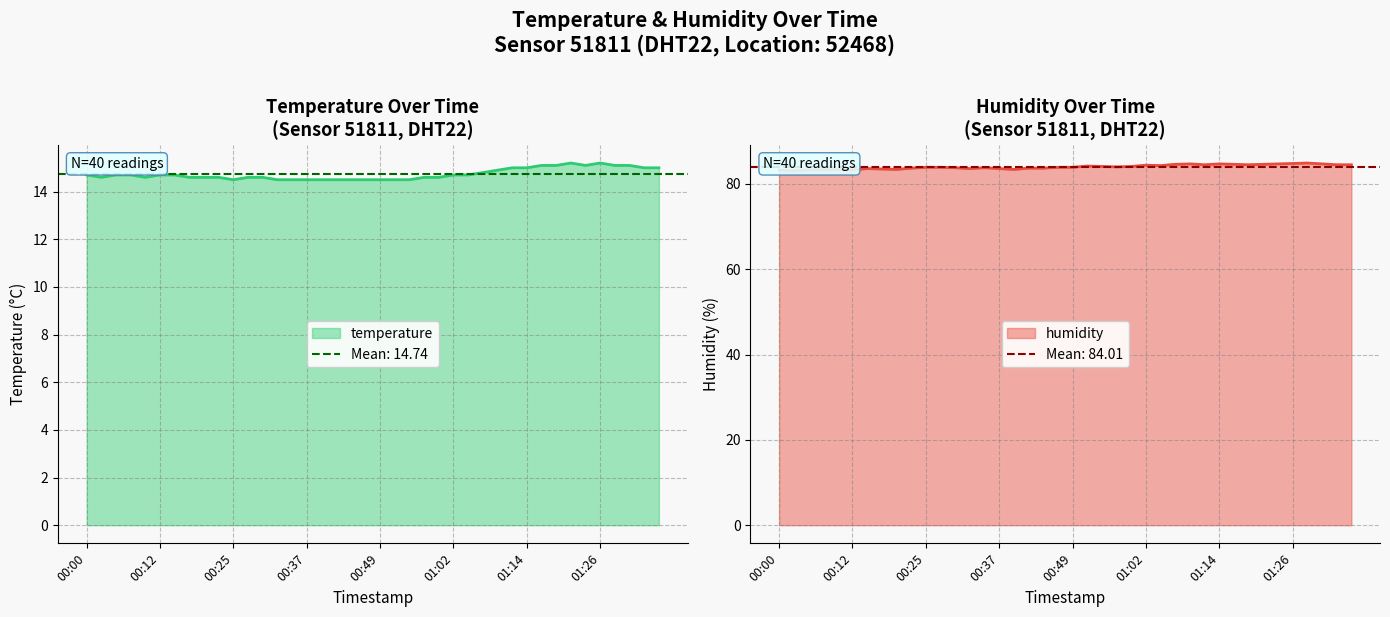

What is the difference between the humidity values at 00:10 and 01:29?

1.5